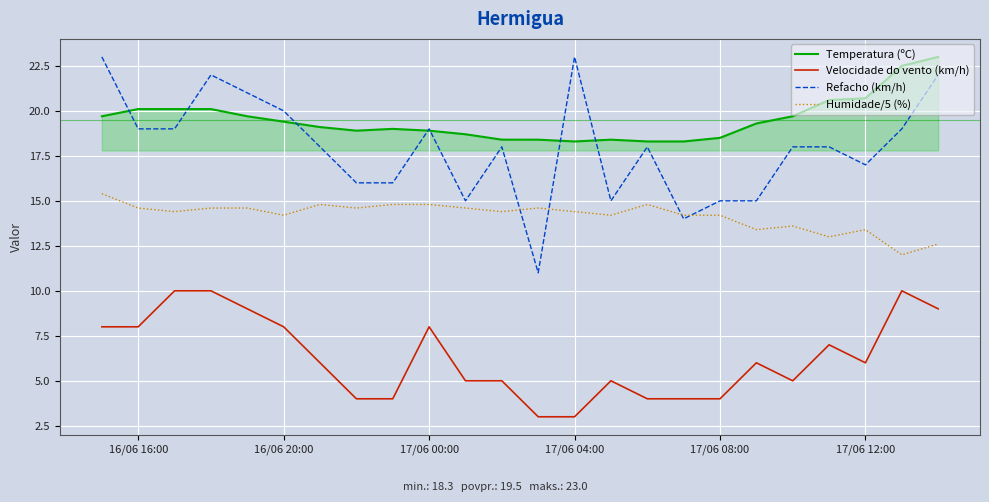

True or false: Humidade/5 (%) and Velocidade do vento (km/h) cross at least once.

False